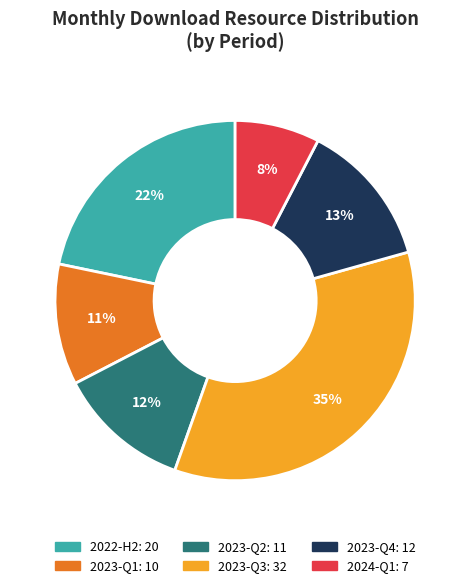

Count the number of slices in the pie.

6